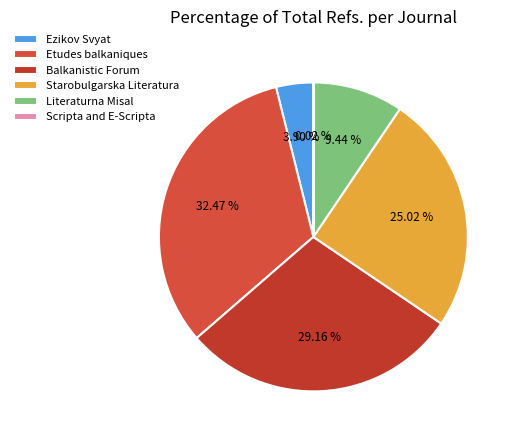

Which slice is the largest?

Etudes balkaniques